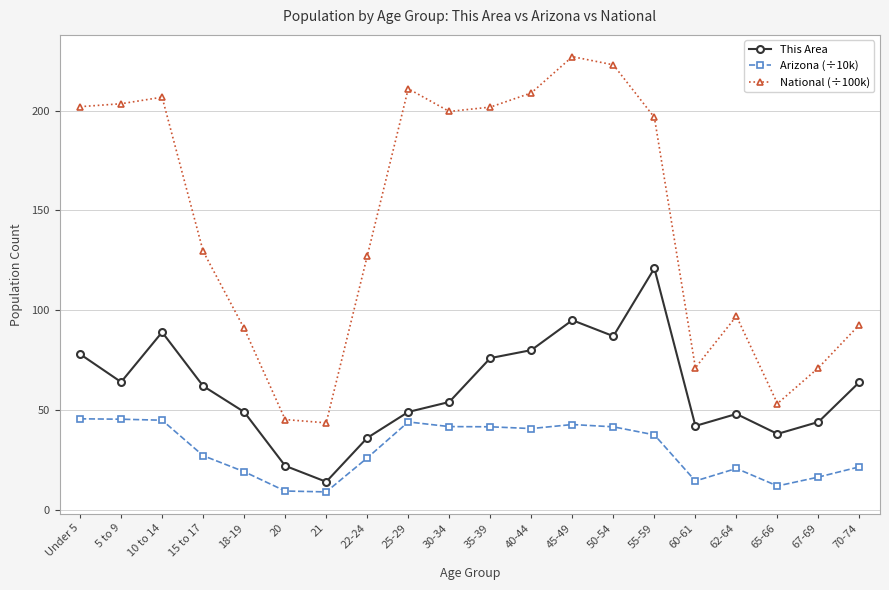

Count the number of categories in the chart.

20